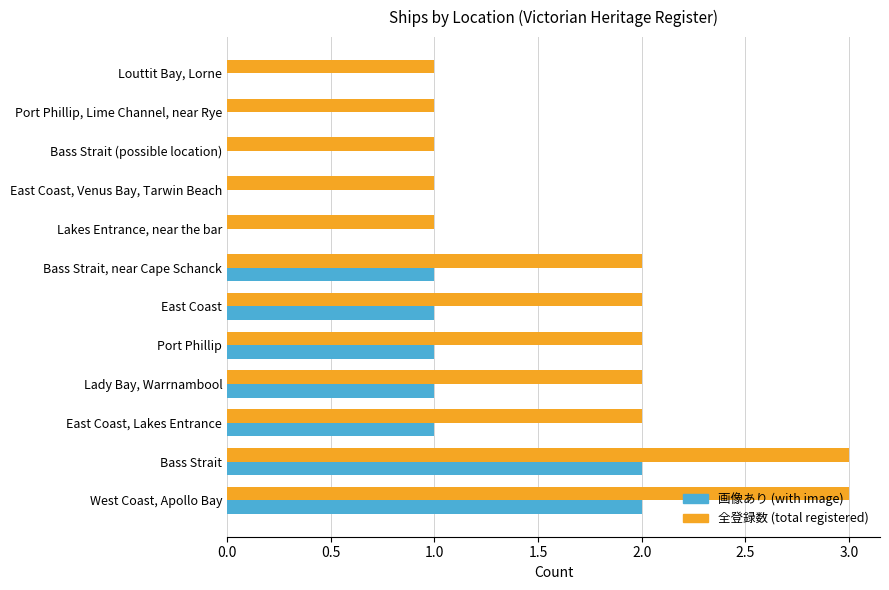

What is the maximum value for 全登録数 (total registered)?

3